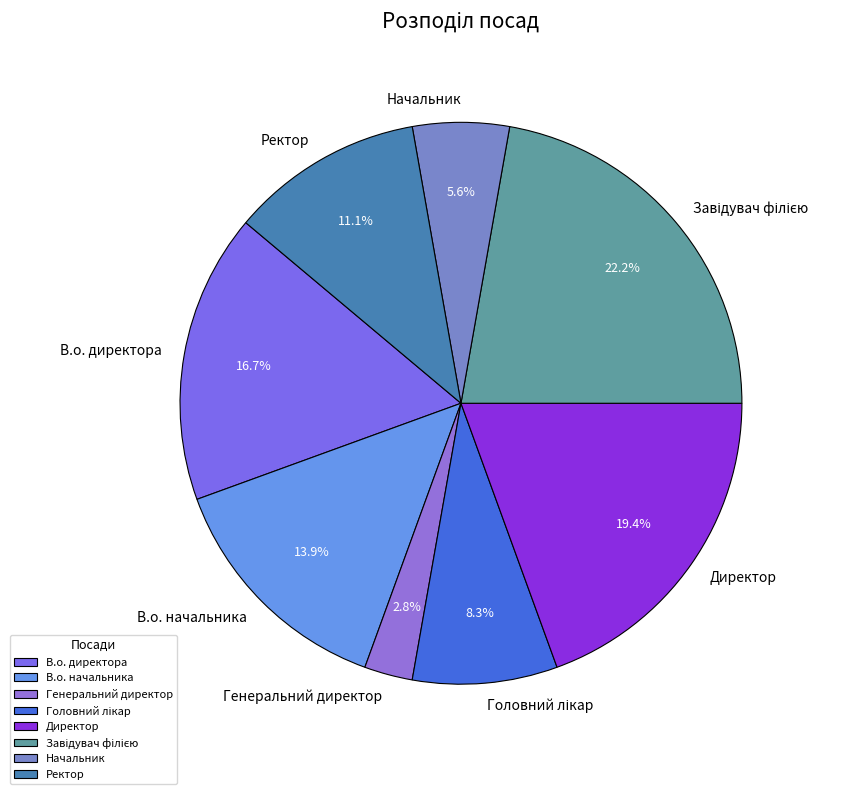

What percentage is NOT represented by Ректор?

88.9%